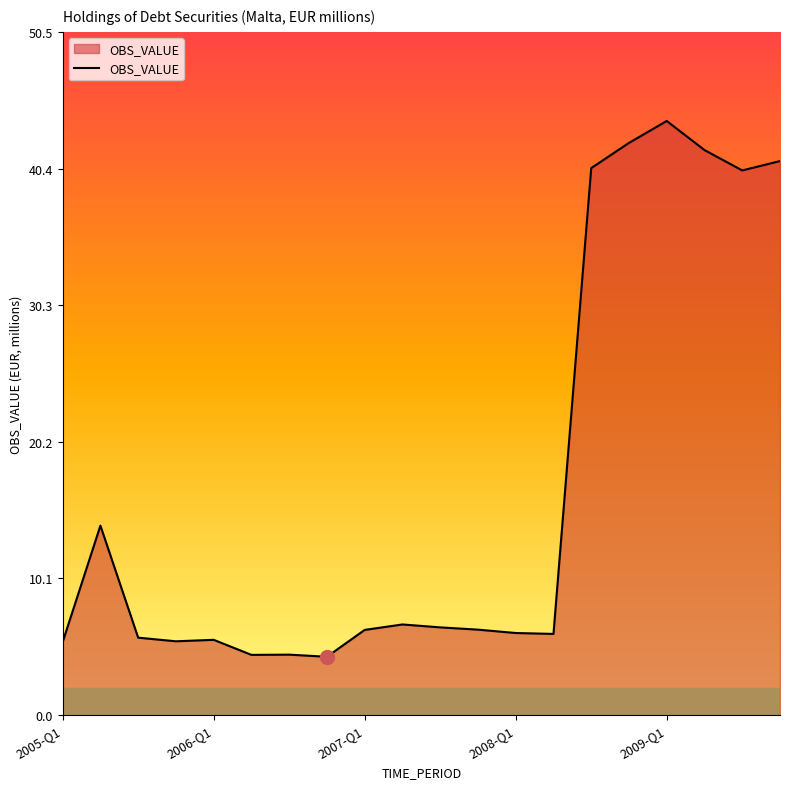

How many lines are shown in the chart?

1